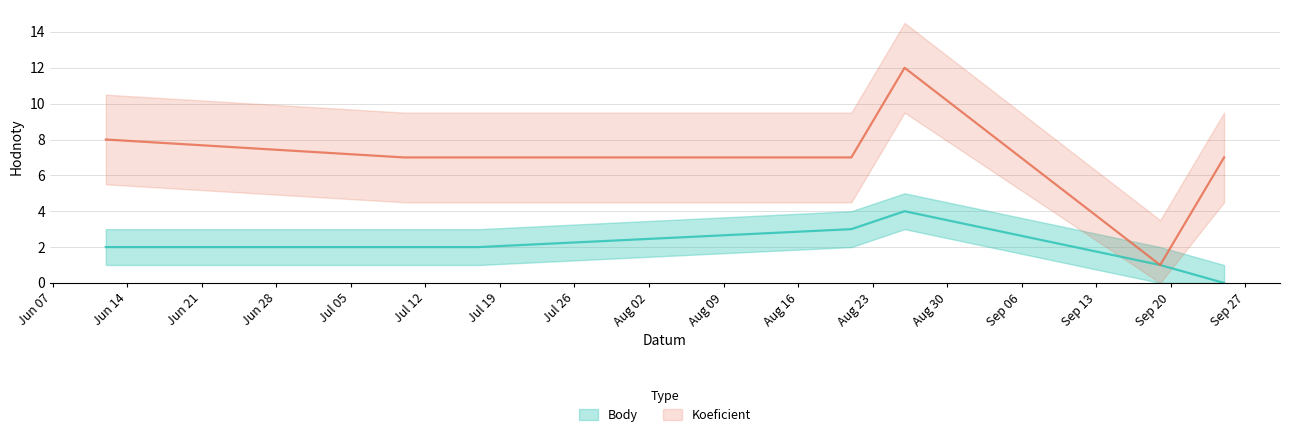

Is the value of Koeficient at 2021-07-10 greater than the value of Body at 2021-08-21?

Yes